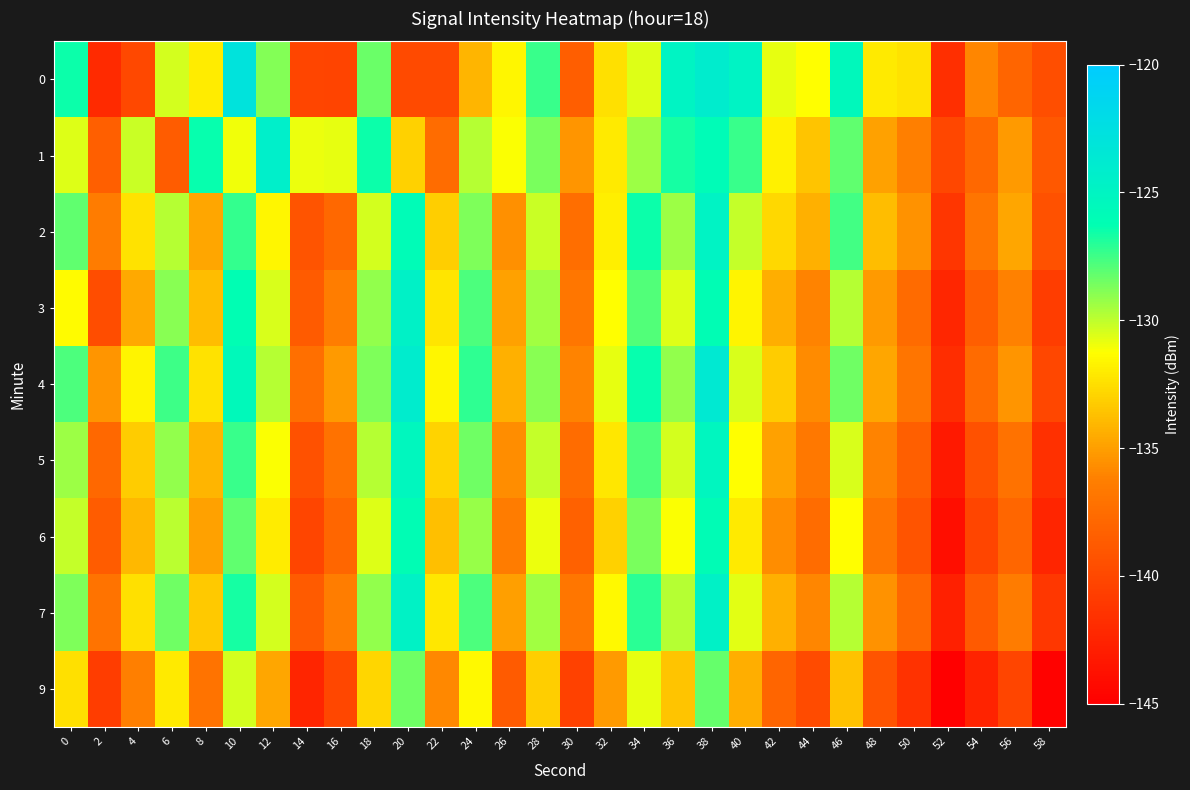

How many categories are shown in the chart?

30